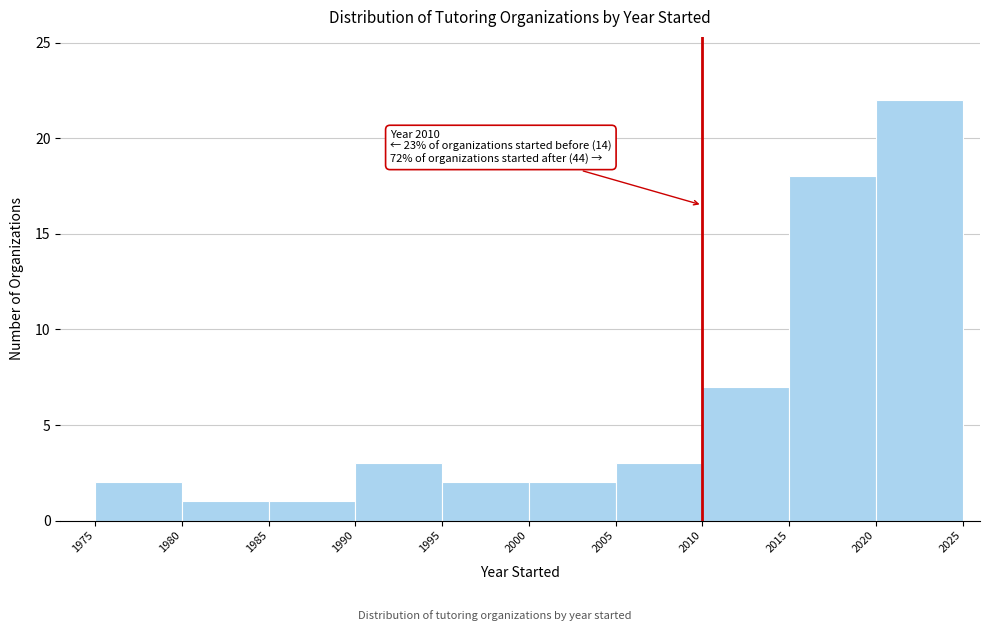

Which range on the x-axis has the tallest bar?

2020 to 2025